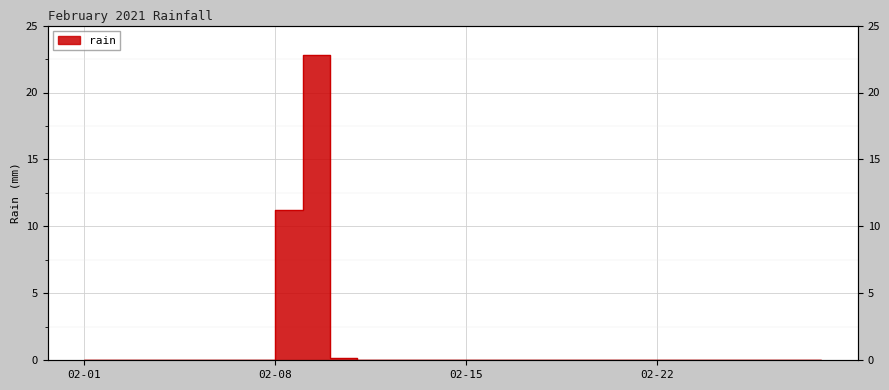

Is it true that the value at 2021-02-04 is 0.0?

True